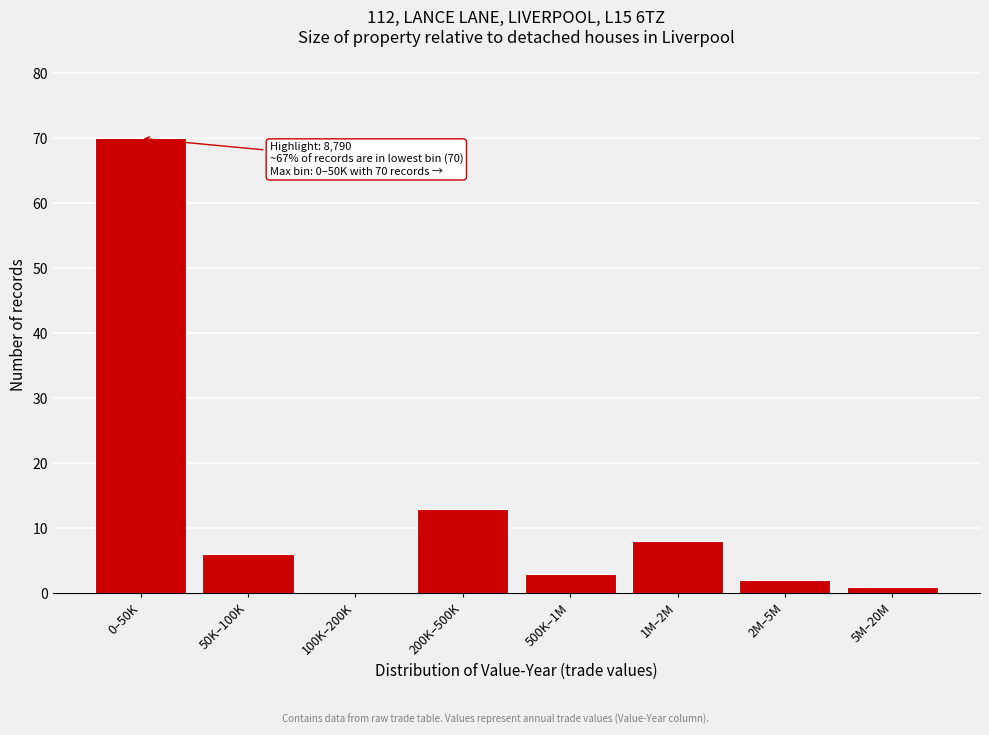

Reading left to right, list all the values displayed in this chart.

0–50K=70	50K–100K=6	100K–200K=0	200K–500K=13	500K–1M=3	1M–2M=8	2M–5M=2	5M–20M=1